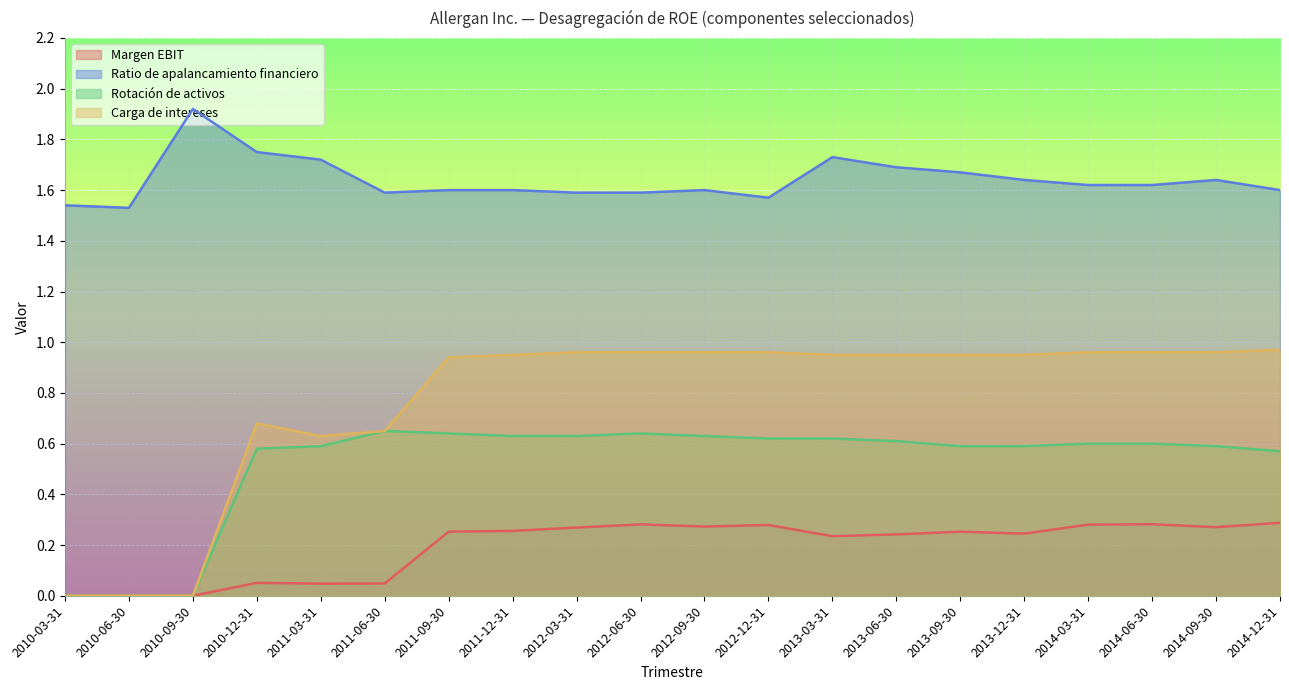

What is the maximum value for Carga de intereses?

1.0